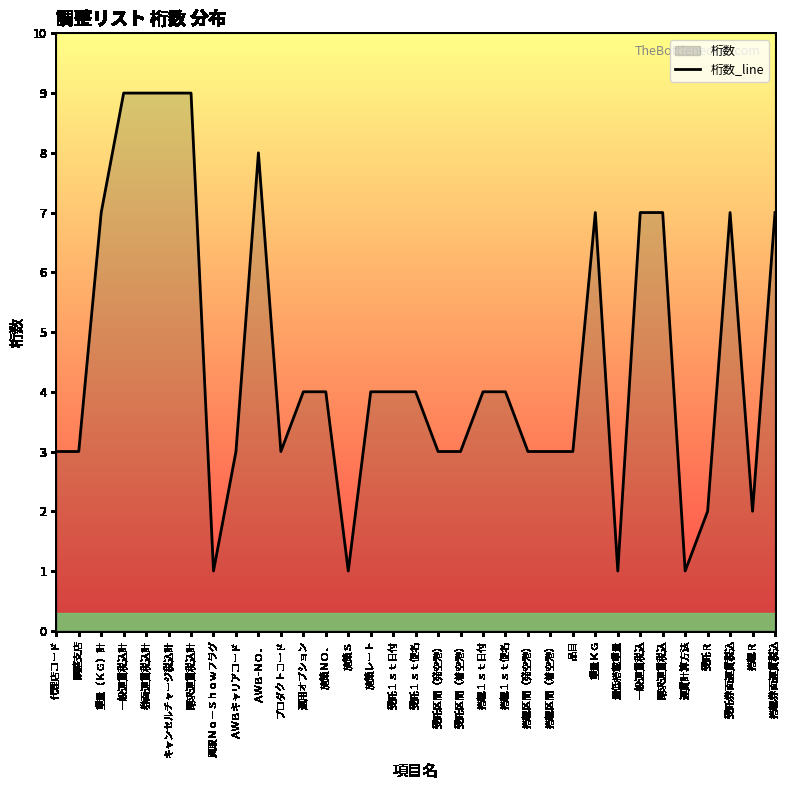

Which label corresponds to the smallest value in the chart?

買取Ｎｏ－Ｓｈｏｗフラグ